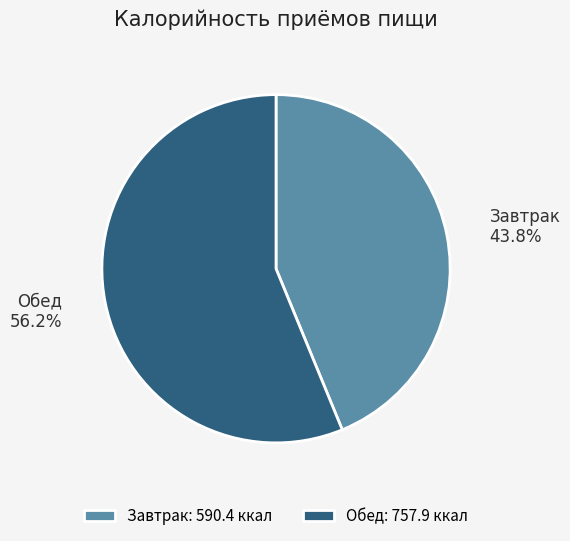

How many segments does this pie chart have?

2